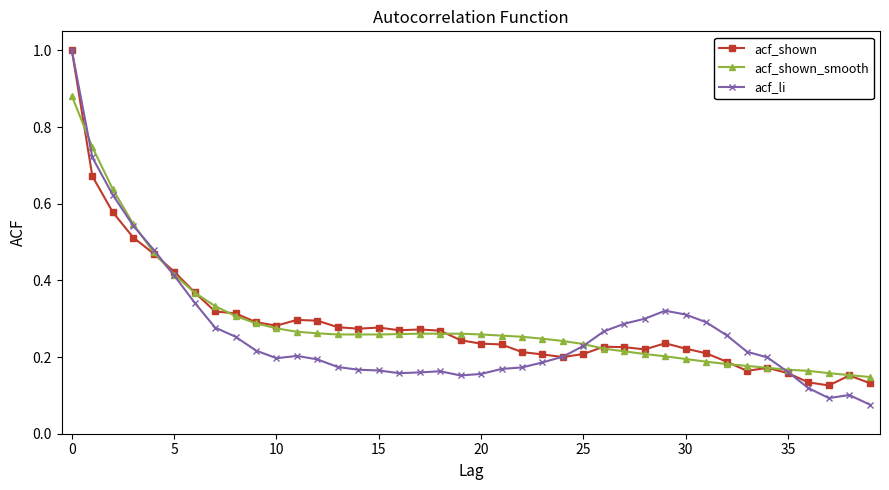

What are all the series names shown in the legend?

acf_shown, acf_shown_smooth, acf_li